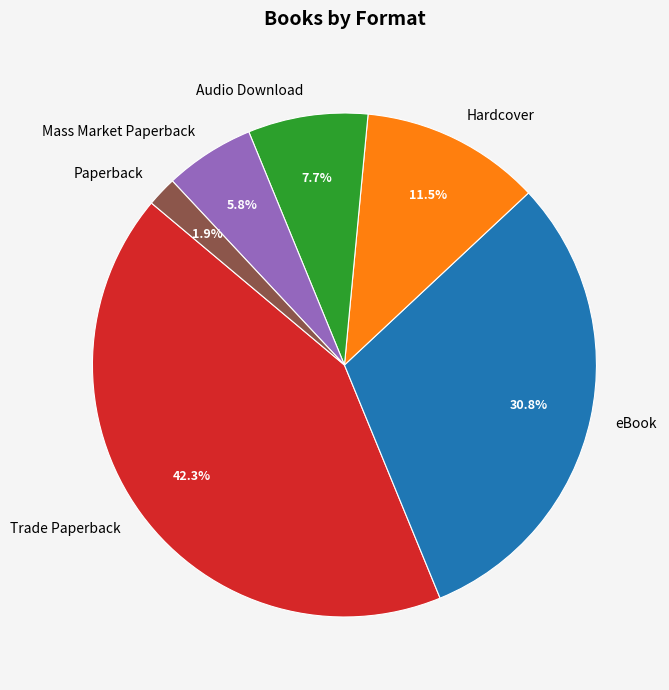

How much of the chart is everything except eBook?

69.2%